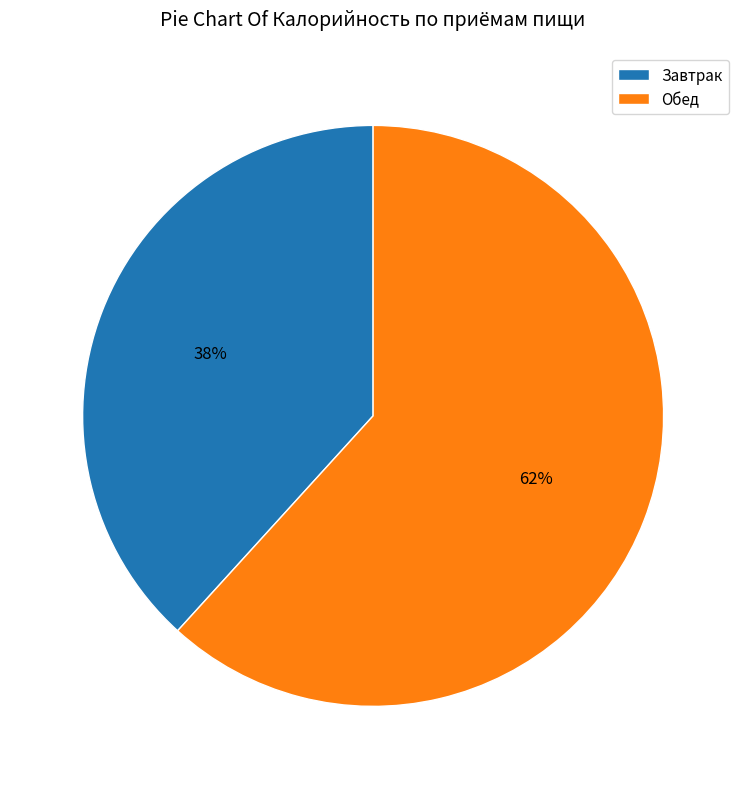

Rank the categories by value from highest to lowest.

Обед, Завтрак